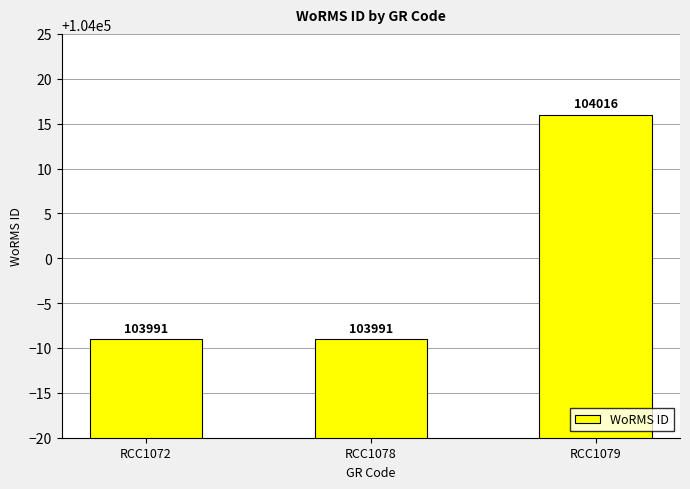

What is the maximum value shown in the chart?

104016